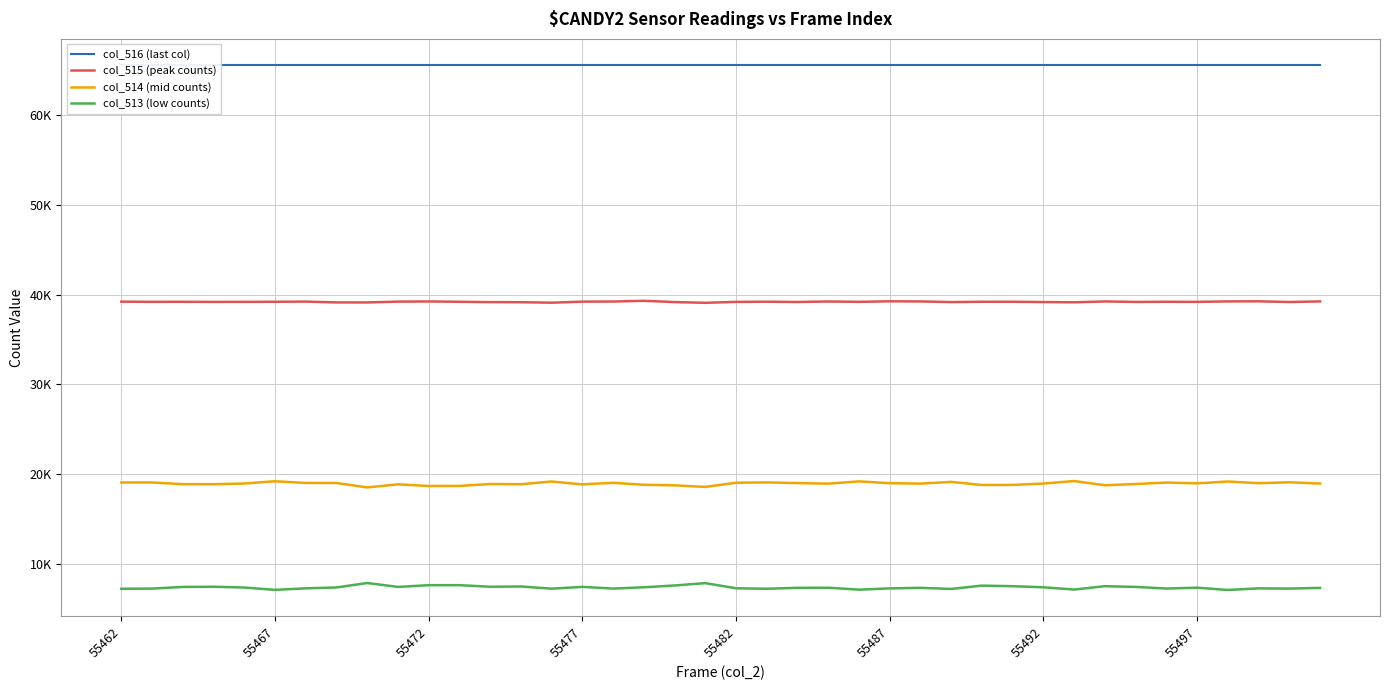

What is the average value of the col_513 (low counts) series?

7394